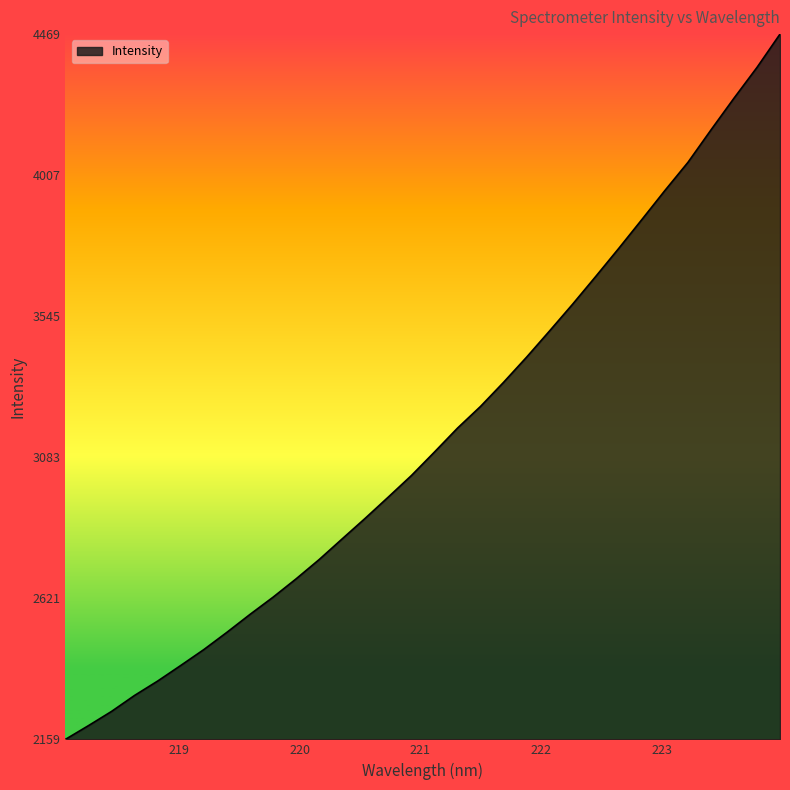

What is the difference between the maximum and minimum values?

2309.5